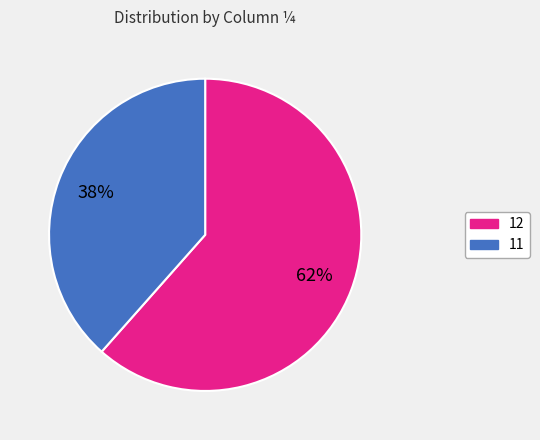

Does any single category account for the majority?

Yes